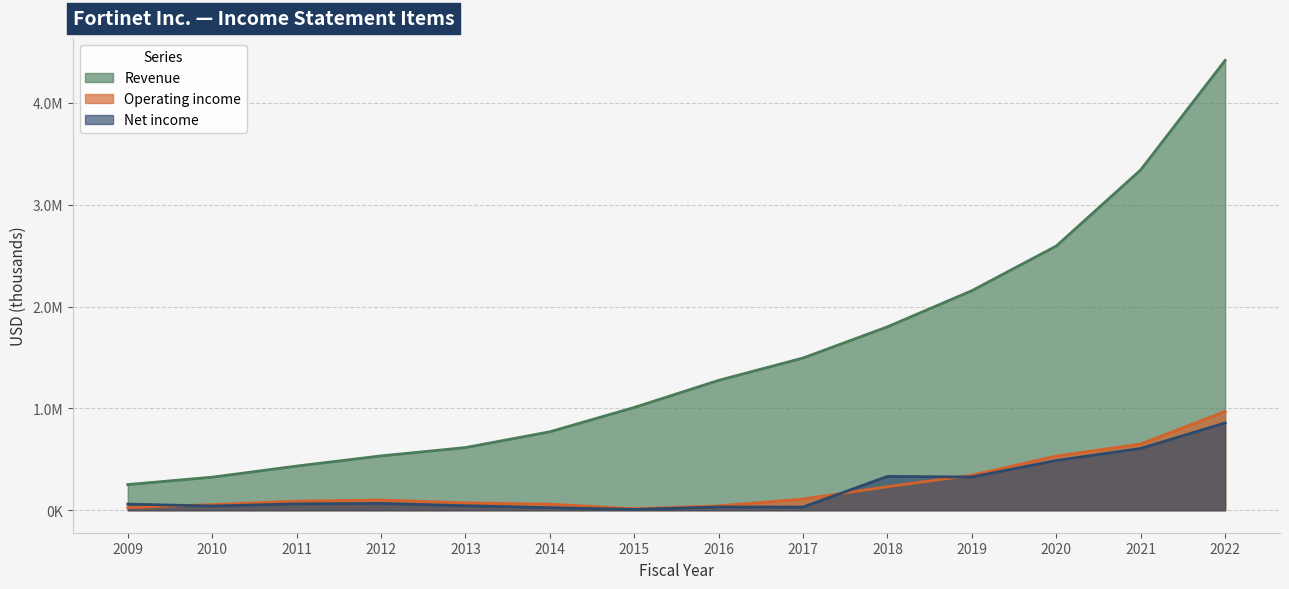

List the series in order of their peak value, lowest first.

Net income, Operating income, Revenue